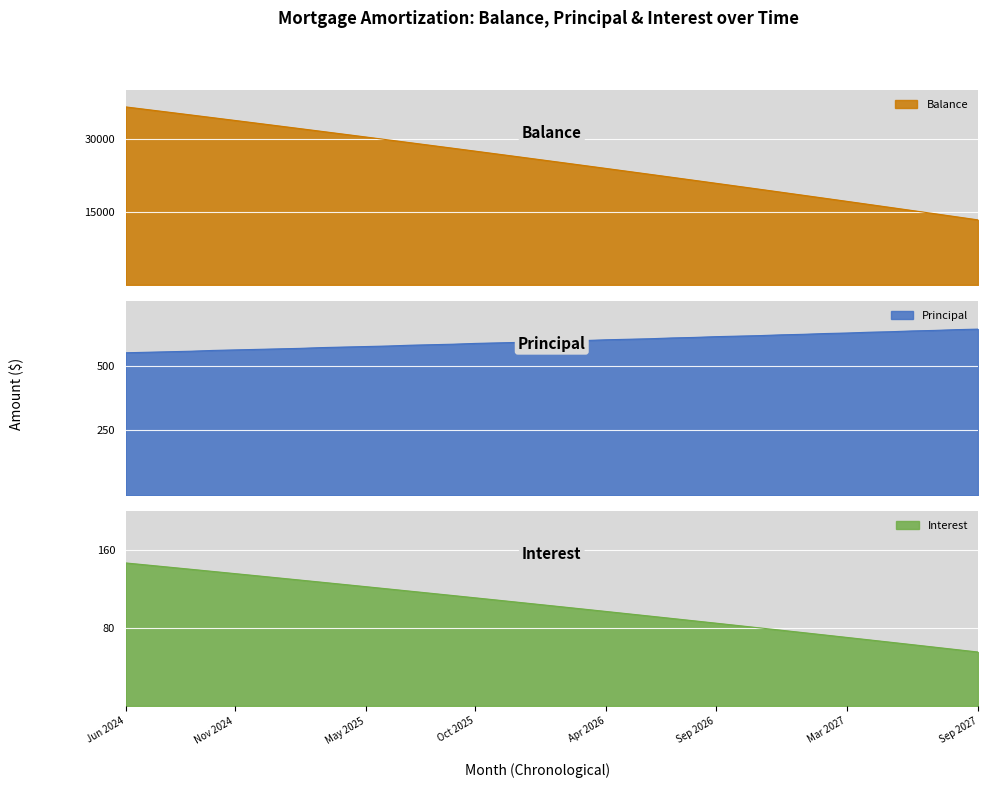

Which series has the largest range (max minus min)?

Balance